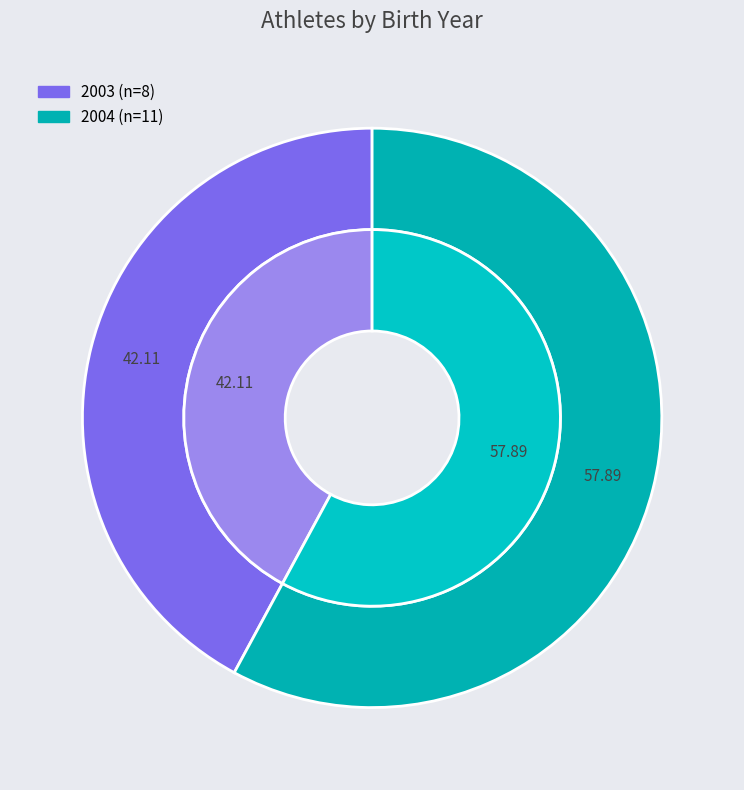

Which slice is the smallest?

2003